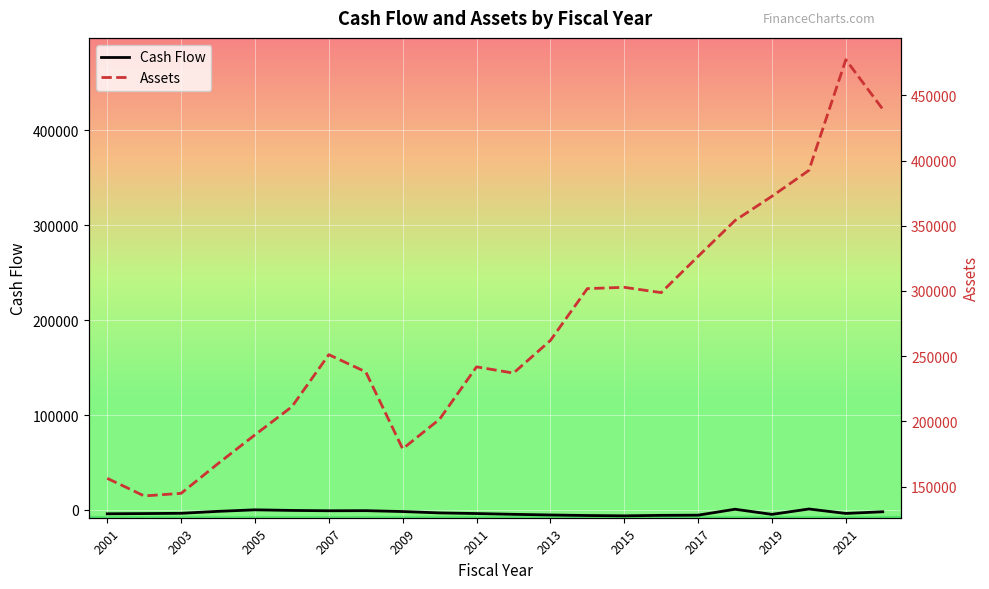

Which series has the largest range (max minus min)?

Assets